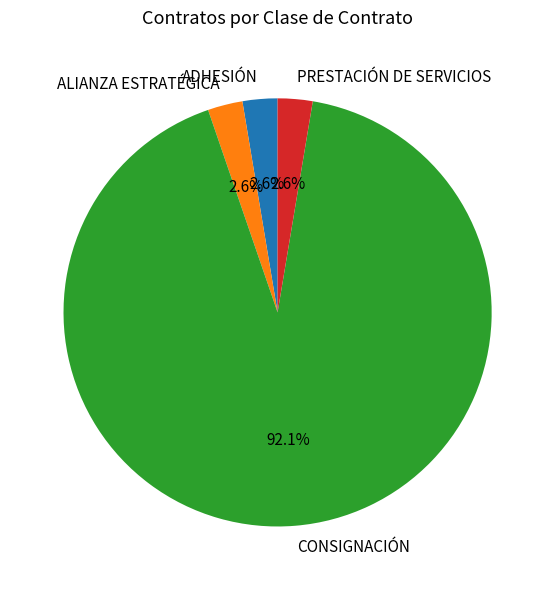

Does any single category account for the majority?

Yes